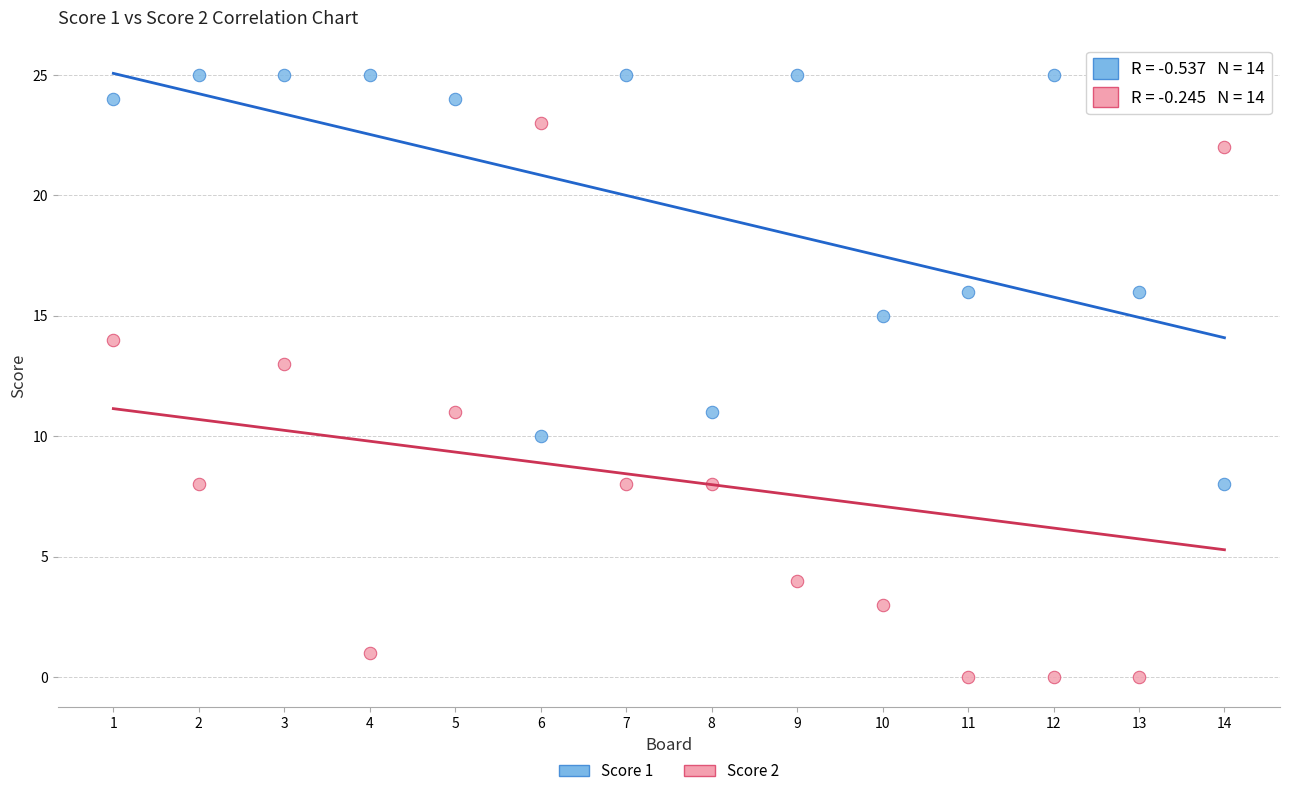

Which series contains the lowest Y value?

Score 2